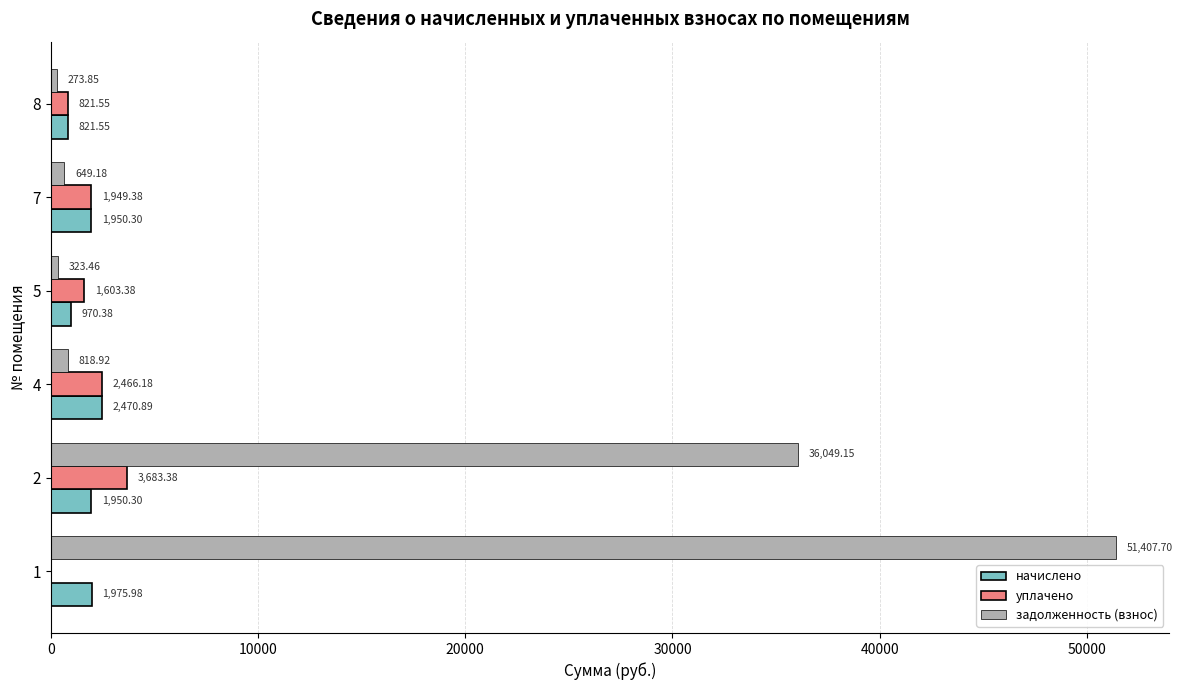

What is the sum of the уплачено values at 1 and 5?

1603.4